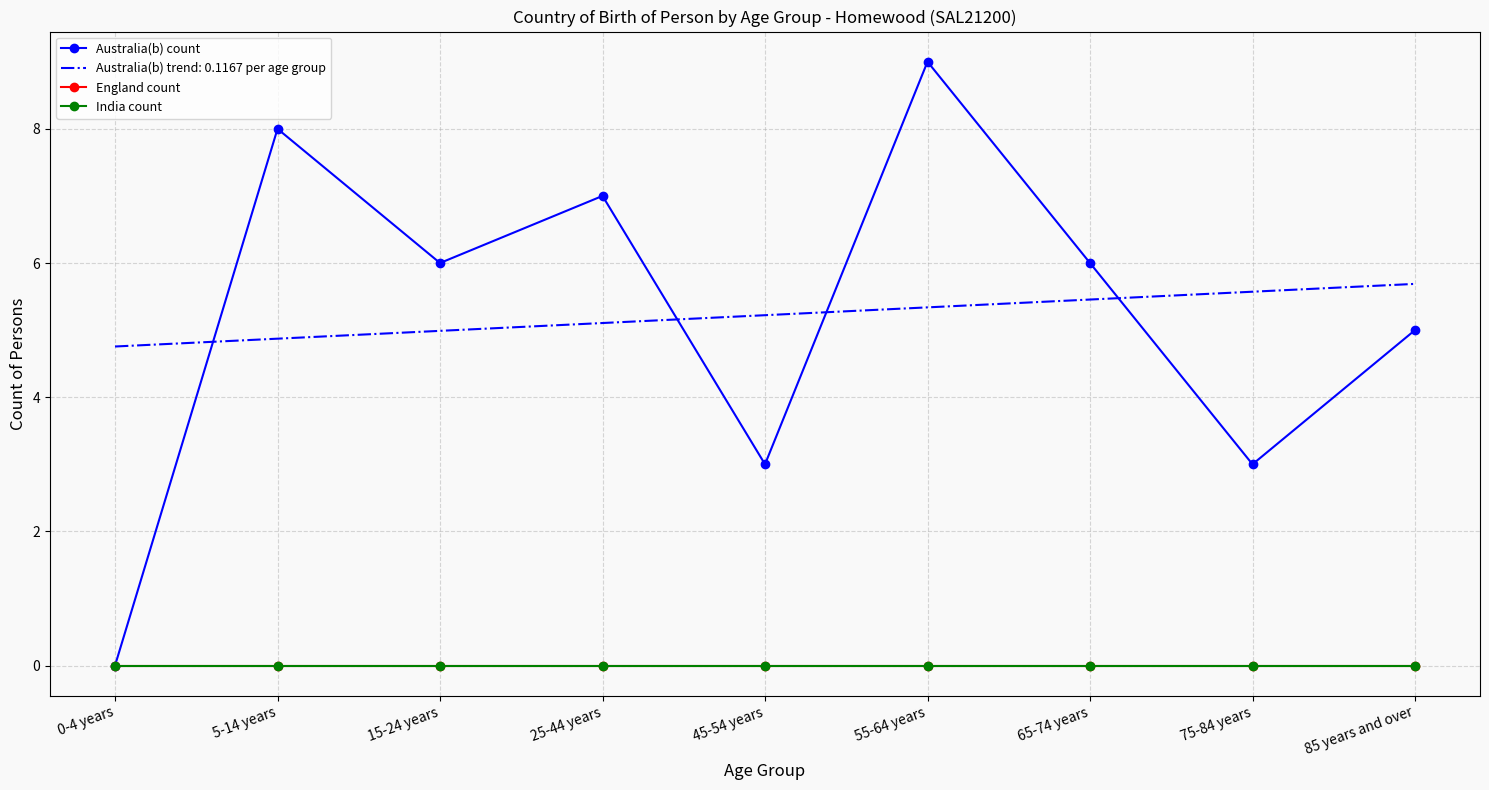

At which label is England count closest to 0?

0-4 years